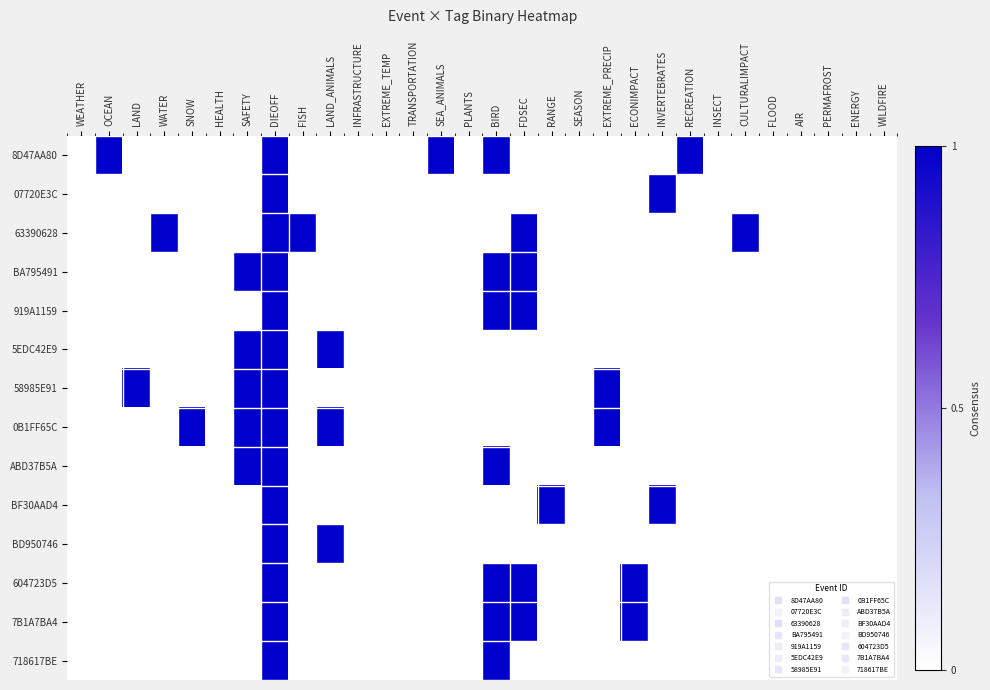

Reading right to left, transcribe all the data shown in this chart.

8D47AA80: WILDFIRE=0	ENERGY=0	PERMAFROST=0	AIR=0	FLOOD=0	CULTURALIMPACT=0	INSECT=0	RECREATION=1	INVERTEBRATES=0	ECONIMPACT=0	EXTREME_PRECIP=0	SEASON=0	RANGE=0	FDSEC=0	BIRD=1	PLANTS=0	SEA_ANIMALS=1	TRANSPORTATION=0	EXTREME_TEMP=0	INFRASTRUCTURE=0	LAND_ANIMALS=0	FISH=0	DIEOFF=1	SAFETY=0	HEALTH=0	SNOW=0	WATER=0	LAND=0	OCEAN=1	WEATHER=0
07720E3C: WILDFIRE=0	ENERGY=0	PERMAFROST=0	AIR=0	FLOOD=0	CULTURALIMPACT=0	INSECT=0	RECREATION=0	INVERTEBRATES=1	ECONIMPACT=0	EXTREME_PRECIP=0	SEASON=0	RANGE=0	FDSEC=0	BIRD=0	PLANTS=0	SEA_ANIMALS=0	TRANSPORTATION=0	EXTREME_TEMP=0	INFRASTRUCTURE=0	LAND_ANIMALS=0	FISH=0	DIEOFF=1	SAFETY=0	HEALTH=0	SNOW=0	WATER=0	LAND=0	OCEAN=0	WEATHER=0
63390628: WILDFIRE=0	ENERGY=0	PERMAFROST=0	AIR=0	FLOOD=0	CULTURALIMPACT=1	INSECT=0	RECREATION=0	INVERTEBRATES=0	ECONIMPACT=0	EXTREME_PRECIP=0	SEASON=0	RANGE=0	FDSEC=1	BIRD=0	PLANTS=0	SEA_ANIMALS=0	TRANSPORTATION=0	EXTREME_TEMP=0	INFRASTRUCTURE=0	LAND_ANIMALS=0	FISH=1	DIEOFF=1	SAFETY=0	HEALTH=0	SNOW=0	WATER=1	LAND=0	OCEAN=0	WEATHER=0
BA795491: WILDFIRE=0	ENERGY=0	PERMAFROST=0	AIR=0	FLOOD=0	CULTURALIMPACT=0	INSECT=0	RECREATION=0	INVERTEBRATES=0	ECONIMPACT=0	EXTREME_PRECIP=0	SEASON=0	RANGE=0	FDSEC=1	BIRD=1	PLANTS=0	SEA_ANIMALS=0	TRANSPORTATION=0	EXTREME_TEMP=0	INFRASTRUCTURE=0	LAND_ANIMALS=0	FISH=0	DIEOFF=1	SAFETY=1	HEALTH=0	SNOW=0	WATER=0	LAND=0	OCEAN=0	WEATHER=0
919A1159: WILDFIRE=0	ENERGY=0	PERMAFROST=0	AIR=0	FLOOD=0	CULTURALIMPACT=0	INSECT=0	RECREATION=0	INVERTEBRATES=0	ECONIMPACT=0	EXTREME_PRECIP=0	SEASON=0	RANGE=0	FDSEC=1	BIRD=1	PLANTS=0	SEA_ANIMALS=0	TRANSPORTATION=0	EXTREME_TEMP=0	INFRASTRUCTURE=0	LAND_ANIMALS=0	FISH=0	DIEOFF=1	SAFETY=0	HEALTH=0	SNOW=0	WATER=0	LAND=0	OCEAN=0	WEATHER=0
5EDC42E9: WILDFIRE=0	ENERGY=0	PERMAFROST=0	AIR=0	FLOOD=0	CULTURALIMPACT=0	INSECT=0	RECREATION=0	INVERTEBRATES=0	ECONIMPACT=0	EXTREME_PRECIP=0	SEASON=0	RANGE=0	FDSEC=0	BIRD=0	PLANTS=0	SEA_ANIMALS=0	TRANSPORTATION=0	EXTREME_TEMP=0	INFRASTRUCTURE=0	LAND_ANIMALS=1	FISH=0	DIEOFF=1	SAFETY=1	HEALTH=0	SNOW=0	WATER=0	LAND=0	OCEAN=0	WEATHER=0
58985E91: WILDFIRE=0	ENERGY=0	PERMAFROST=0	AIR=0	FLOOD=0	CULTURALIMPACT=0	INSECT=0	RECREATION=0	INVERTEBRATES=0	ECONIMPACT=0	EXTREME_PRECIP=1	SEASON=0	RANGE=0	FDSEC=0	BIRD=0	PLANTS=0	SEA_ANIMALS=0	TRANSPORTATION=0	EXTREME_TEMP=0	INFRASTRUCTURE=0	LAND_ANIMALS=0	FISH=0	DIEOFF=1	SAFETY=1	HEALTH=0	SNOW=0	WATER=0	LAND=1	OCEAN=0	WEATHER=0
0B1FF65C: WILDFIRE=0	ENERGY=0	PERMAFROST=0	AIR=0	FLOOD=0	CULTURALIMPACT=0	INSECT=0	RECREATION=0	INVERTEBRATES=0	ECONIMPACT=0	EXTREME_PRECIP=1	SEASON=0	RANGE=0	FDSEC=0	BIRD=0	PLANTS=0	SEA_ANIMALS=0	TRANSPORTATION=0	EXTREME_TEMP=0	INFRASTRUCTURE=0	LAND_ANIMALS=1	FISH=0	DIEOFF=1	SAFETY=1	HEALTH=0	SNOW=1	WATER=0	LAND=0	OCEAN=0	WEATHER=0
ABD37B5A: WILDFIRE=0	ENERGY=0	PERMAFROST=0	AIR=0	FLOOD=0	CULTURALIMPACT=0	INSECT=0	RECREATION=0	INVERTEBRATES=0	ECONIMPACT=0	EXTREME_PRECIP=0	SEASON=0	RANGE=0	FDSEC=0	BIRD=1	PLANTS=0	SEA_ANIMALS=0	TRANSPORTATION=0	EXTREME_TEMP=0	INFRASTRUCTURE=0	LAND_ANIMALS=0	FISH=0	DIEOFF=1	SAFETY=1	HEALTH=0	SNOW=0	WATER=0	LAND=0	OCEAN=0	WEATHER=0
BF30AAD4: WILDFIRE=0	ENERGY=0	PERMAFROST=0	AIR=0	FLOOD=0	CULTURALIMPACT=0	INSECT=0	RECREATION=0	INVERTEBRATES=1	ECONIMPACT=0	EXTREME_PRECIP=0	SEASON=0	RANGE=1	FDSEC=0	BIRD=0	PLANTS=0	SEA_ANIMALS=0	TRANSPORTATION=0	EXTREME_TEMP=0	INFRASTRUCTURE=0	LAND_ANIMALS=0	FISH=0	DIEOFF=1	SAFETY=0	HEALTH=0	SNOW=0	WATER=0	LAND=0	OCEAN=0	WEATHER=0
BD950746: WILDFIRE=0	ENERGY=0	PERMAFROST=0	AIR=0	FLOOD=0	CULTURALIMPACT=0	INSECT=0	RECREATION=0	INVERTEBRATES=0	ECONIMPACT=0	EXTREME_PRECIP=0	SEASON=0	RANGE=0	FDSEC=0	BIRD=0	PLANTS=0	SEA_ANIMALS=0	TRANSPORTATION=0	EXTREME_TEMP=0	INFRASTRUCTURE=0	LAND_ANIMALS=1	FISH=0	DIEOFF=1	SAFETY=0	HEALTH=0	SNOW=0	WATER=0	LAND=0	OCEAN=0	WEATHER=0
604723D5: WILDFIRE=0	ENERGY=0	PERMAFROST=0	AIR=0	FLOOD=0	CULTURALIMPACT=0	INSECT=0	RECREATION=0	INVERTEBRATES=0	ECONIMPACT=1	EXTREME_PRECIP=0	SEASON=0	RANGE=0	FDSEC=1	BIRD=1	PLANTS=0	SEA_ANIMALS=0	TRANSPORTATION=0	EXTREME_TEMP=0	INFRASTRUCTURE=0	LAND_ANIMALS=0	FISH=0	DIEOFF=1	SAFETY=0	HEALTH=0	SNOW=0	WATER=0	LAND=0	OCEAN=0	WEATHER=0
7B1A7BA4: WILDFIRE=0	ENERGY=0	PERMAFROST=0	AIR=0	FLOOD=0	CULTURALIMPACT=0	INSECT=0	RECREATION=0	INVERTEBRATES=0	ECONIMPACT=1	EXTREME_PRECIP=0	SEASON=0	RANGE=0	FDSEC=1	BIRD=1	PLANTS=0	SEA_ANIMALS=0	TRANSPORTATION=0	EXTREME_TEMP=0	INFRASTRUCTURE=0	LAND_ANIMALS=0	FISH=0	DIEOFF=1	SAFETY=0	HEALTH=0	SNOW=0	WATER=0	LAND=0	OCEAN=0	WEATHER=0
718617BE: WILDFIRE=0	ENERGY=0	PERMAFROST=0	AIR=0	FLOOD=0	CULTURALIMPACT=0	INSECT=0	RECREATION=0	INVERTEBRATES=0	ECONIMPACT=0	EXTREME_PRECIP=0	SEASON=0	RANGE=0	FDSEC=0	BIRD=1	PLANTS=0	SEA_ANIMALS=0	TRANSPORTATION=0	EXTREME_TEMP=0	INFRASTRUCTURE=0	LAND_ANIMALS=0	FISH=0	DIEOFF=1	SAFETY=0	HEALTH=0	SNOW=0	WATER=0	LAND=0	OCEAN=0	WEATHER=0